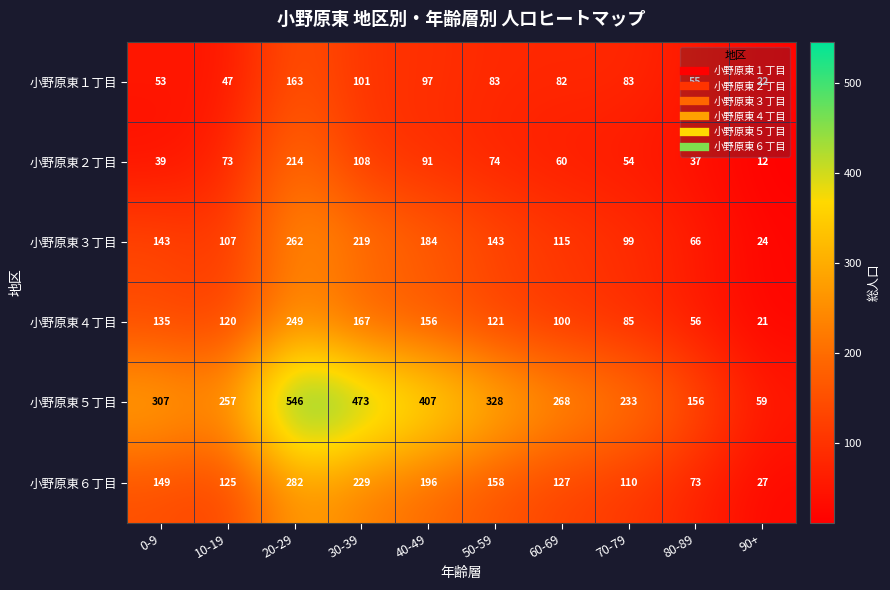

Between 20-29 and 60-69, which series saw the biggest shift?

小野原東５丁目